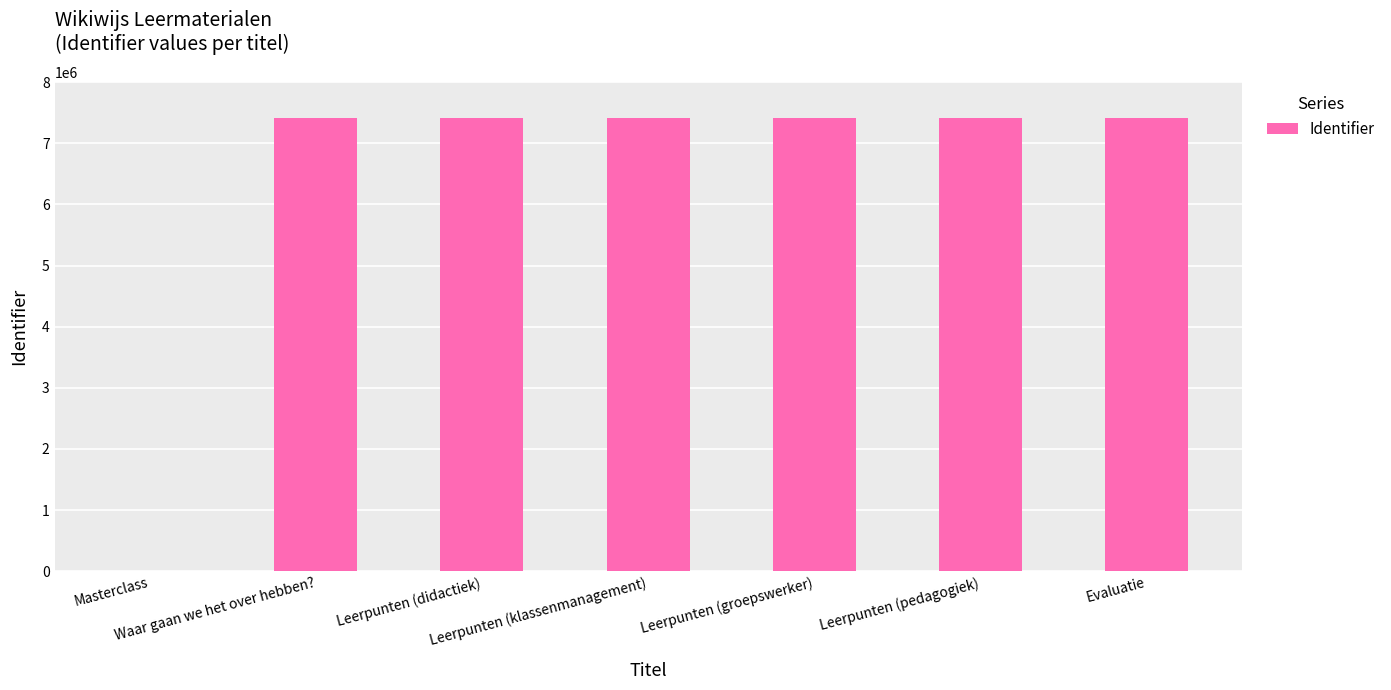

True or false: the data shows 7411490 at Leerpunten (groepswerker).

True